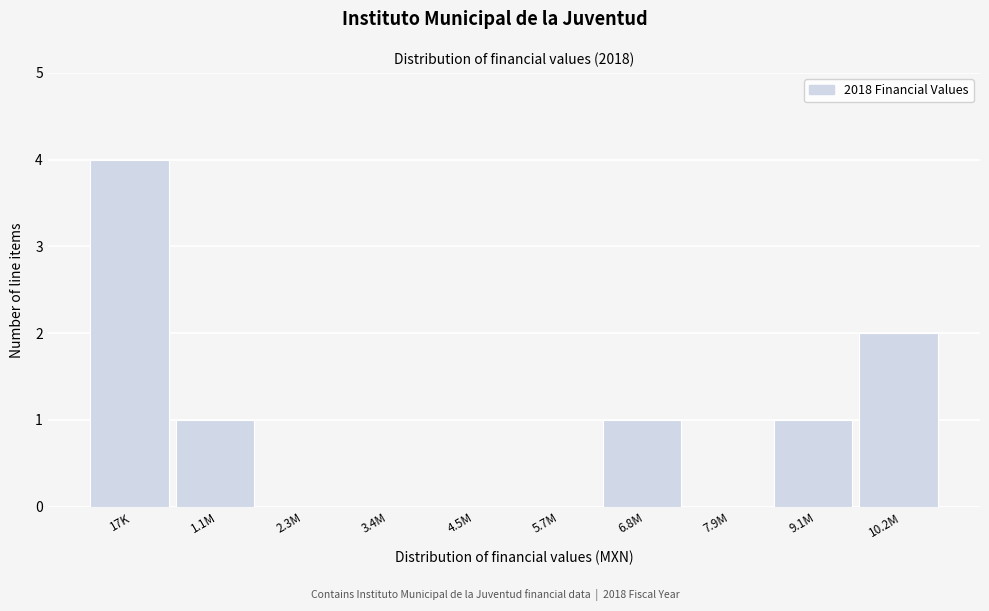

Reading right to left, transcribe all the data shown in this chart.

10.2M=2	9.1M=1	7.9M=0	6.8M=1	5.7M=0	4.5M=0	3.4M=0	2.3M=0	1.1M=1	17K=4